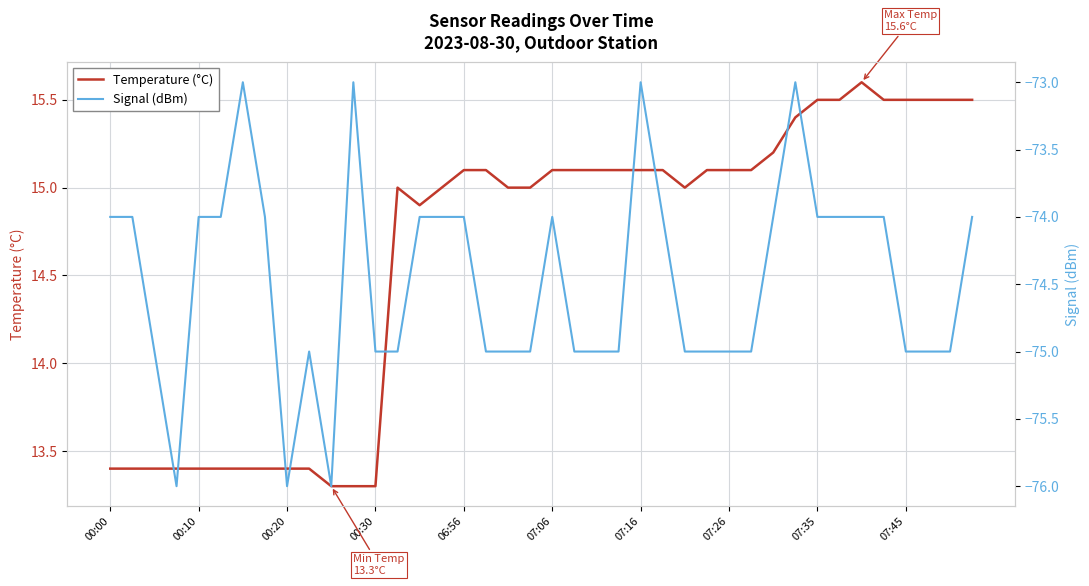

Which series has the largest total across all categories?

Temperature (°C)